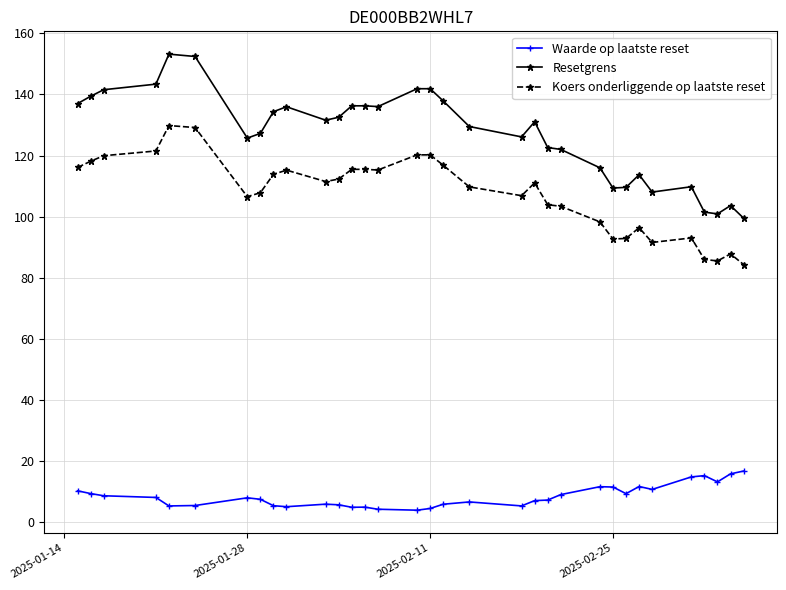

What is the value of the Koers onderliggende op laatste reset point at the 1st from the left?

116.1